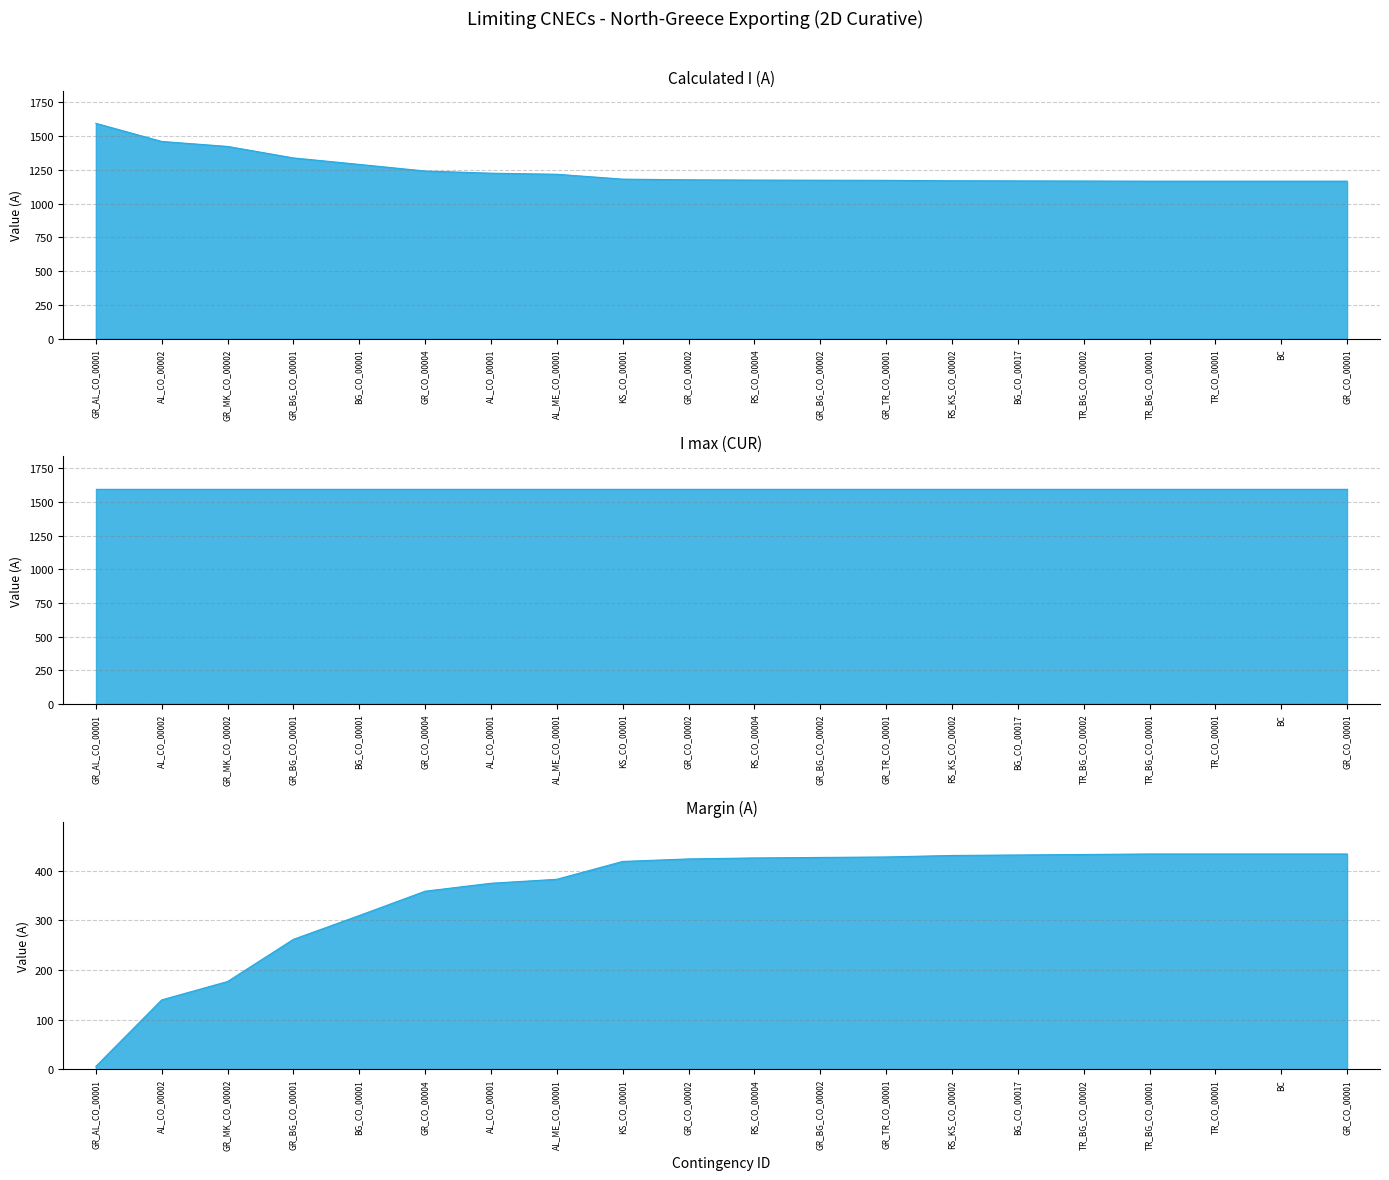

At which label does Margin (A) first exceed 426?

GR_BG_CO_00002